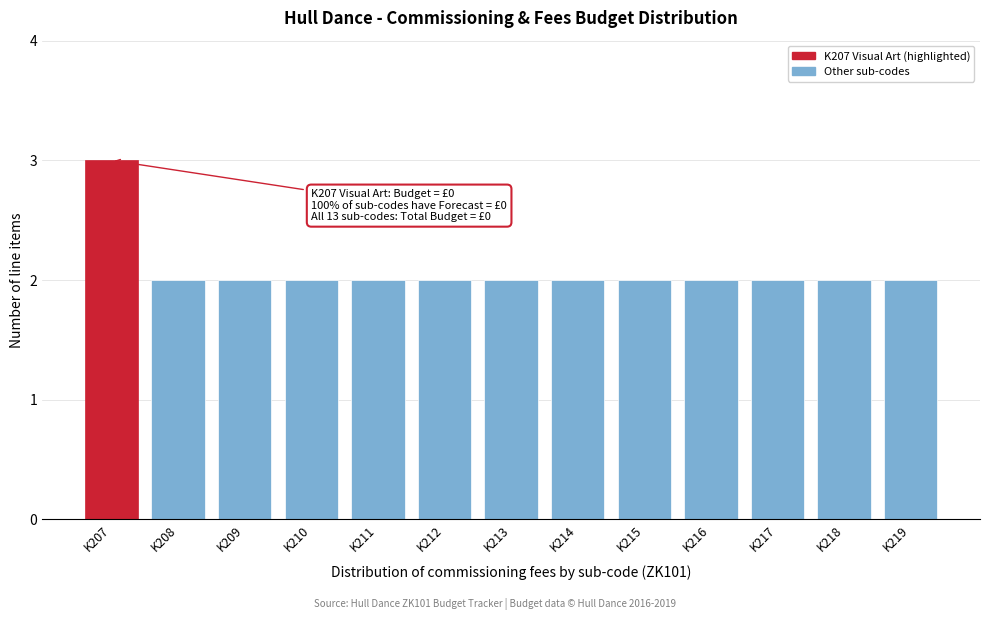

Reading left to right, what are all the values shown in this chart?

3	2	2	2	2	2	2	2	2	2	2	2	2